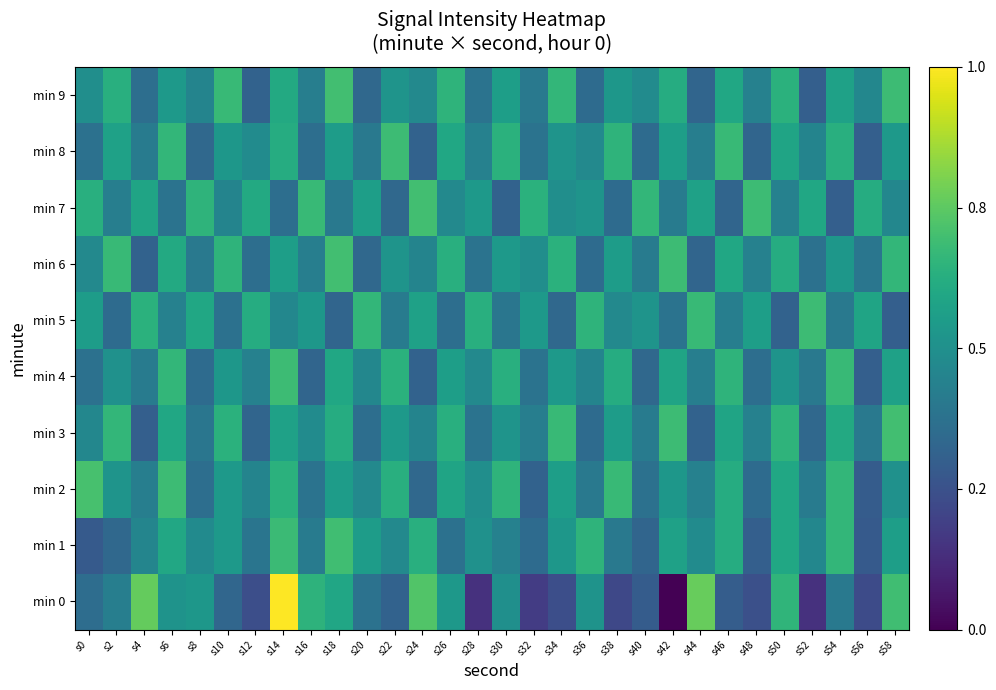

What is the total value across all series at s46?

5.4